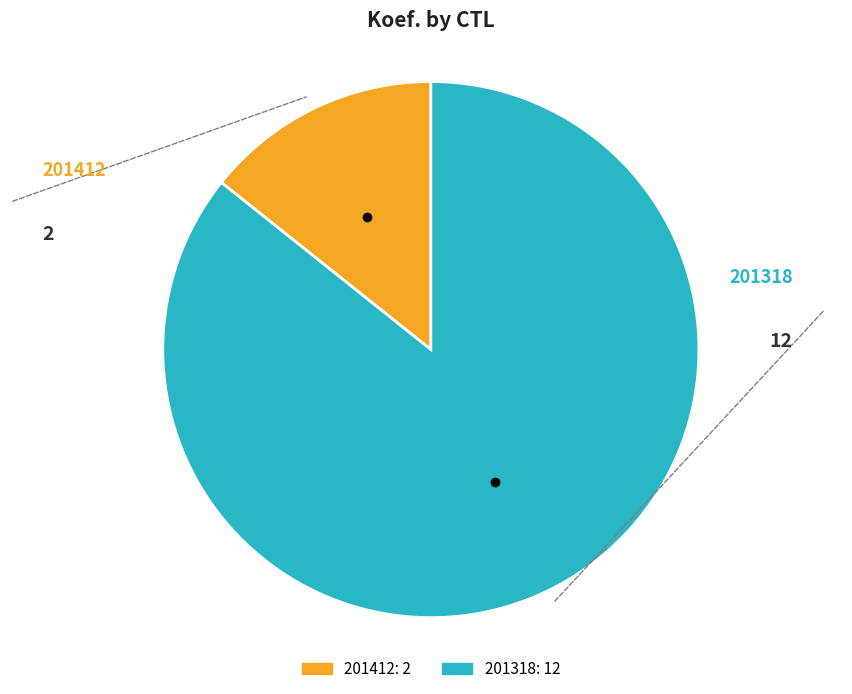

Is it true that 201412 is 14% of the pie?

True